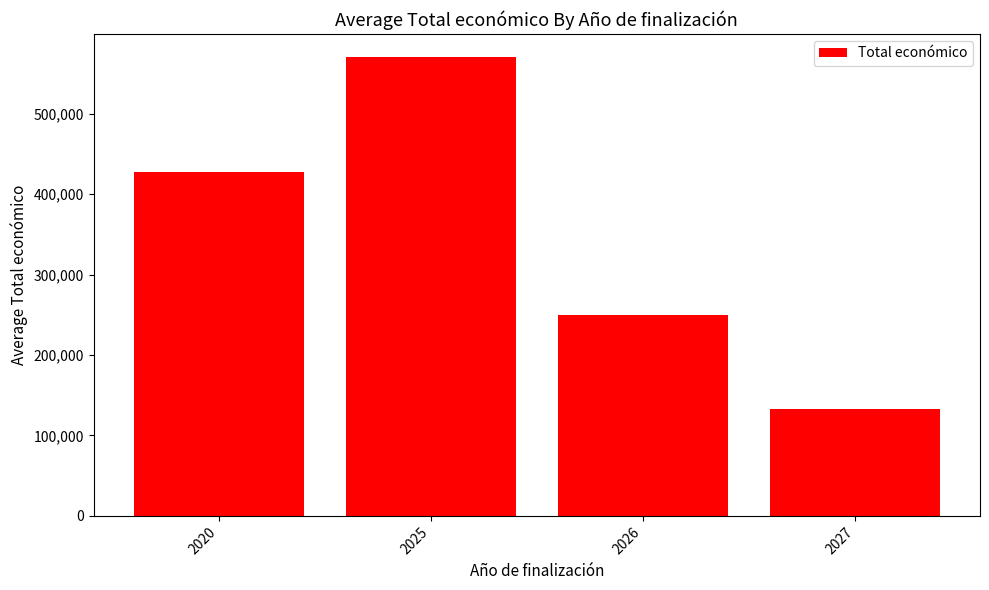

What is the difference between the maximum and second lowest values?

320505.0